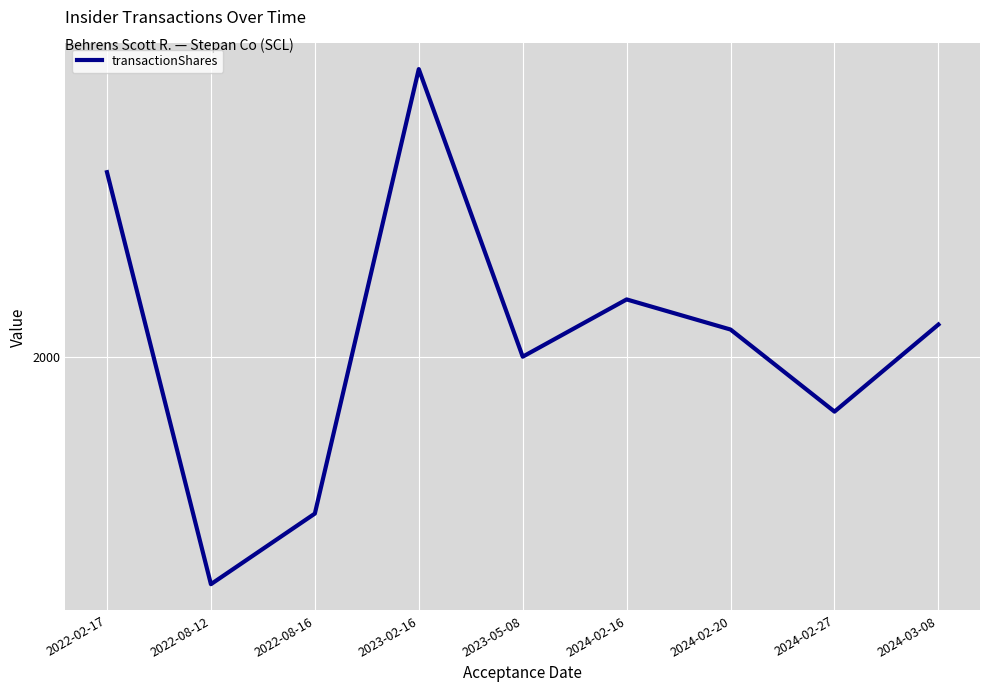

How many points are higher than both their immediate neighbors (excluding endpoints)?

2